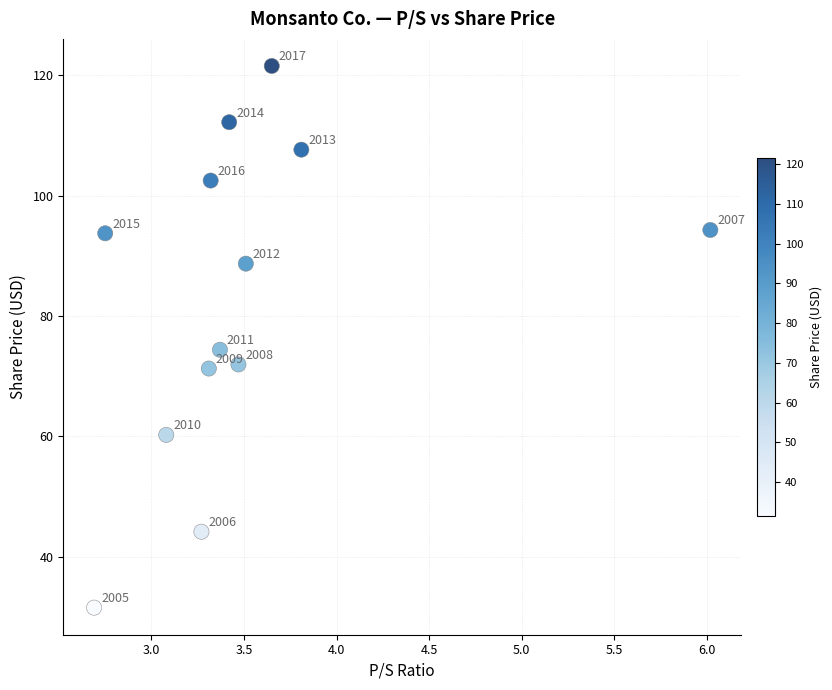

What is the range of Y values (max minus min)?

90.0